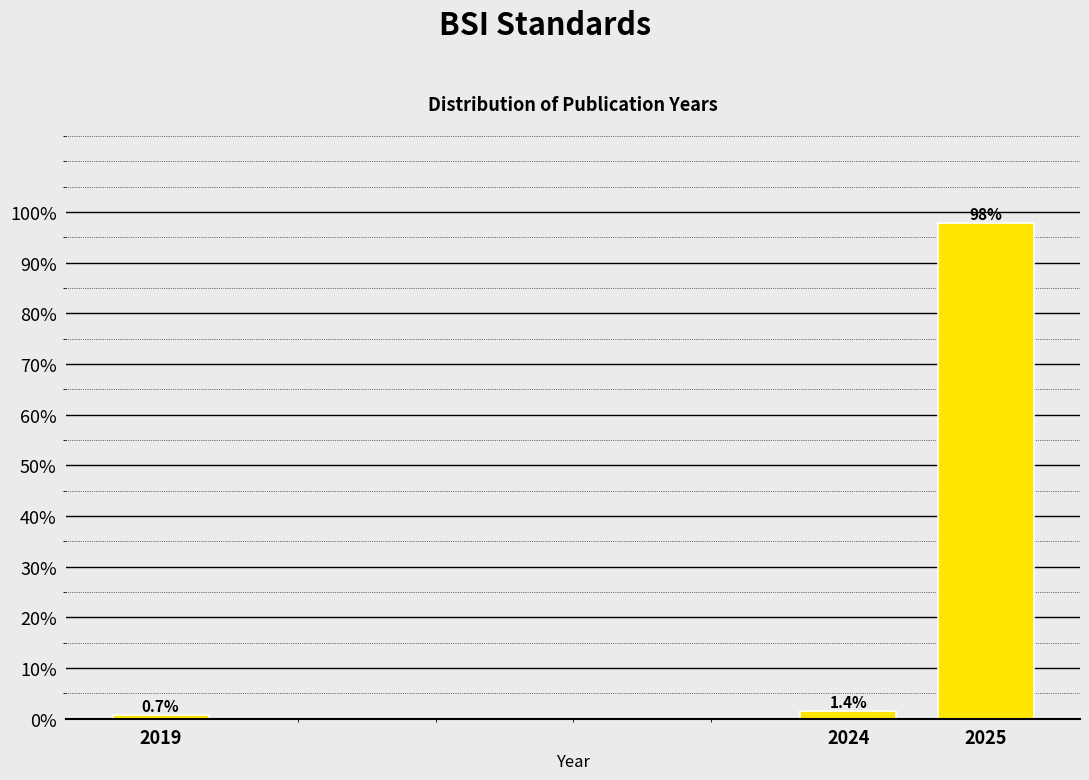

Reading left to right, extract all data points from this chart.

0.7	1.4	97.8